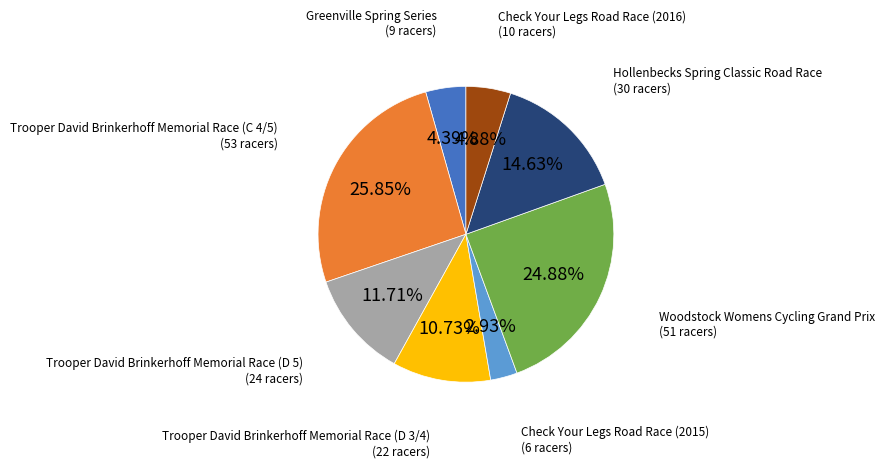

What is the total percentage of Hollenbecks Spring Classic Road Race and Check Your Legs Road Race (2015)?

17.6%